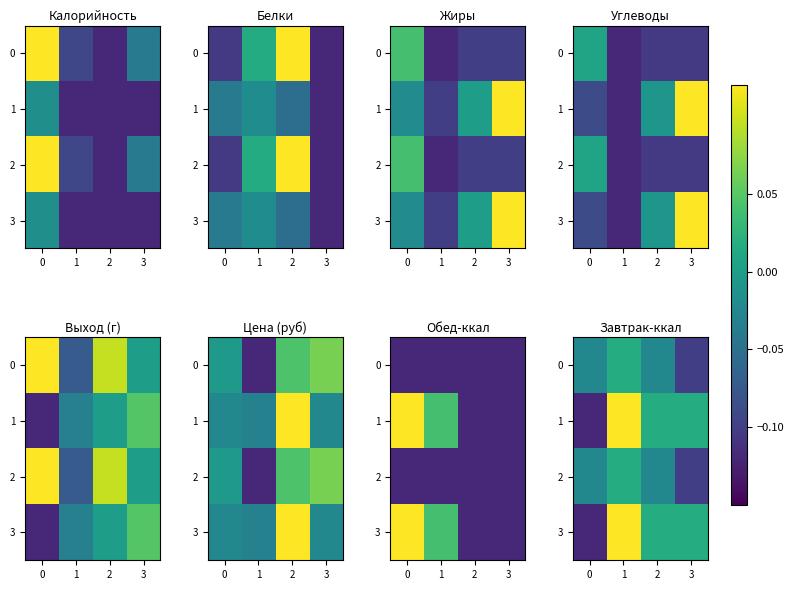

Rank the series by their maximum value, from lowest to highest.

0, 2, 1, 3